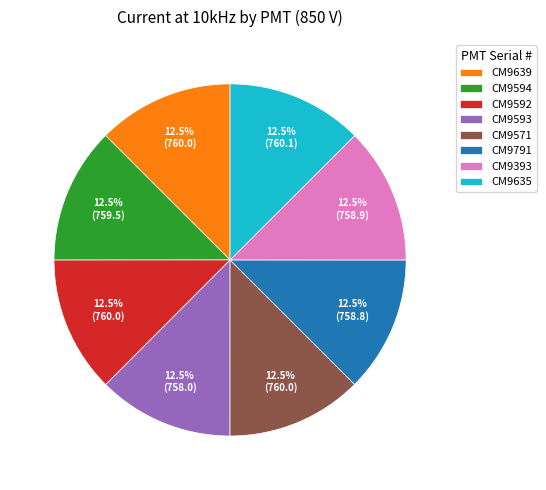

What is the ratio of the value at CM9393 to the value at CM9593?

1.0